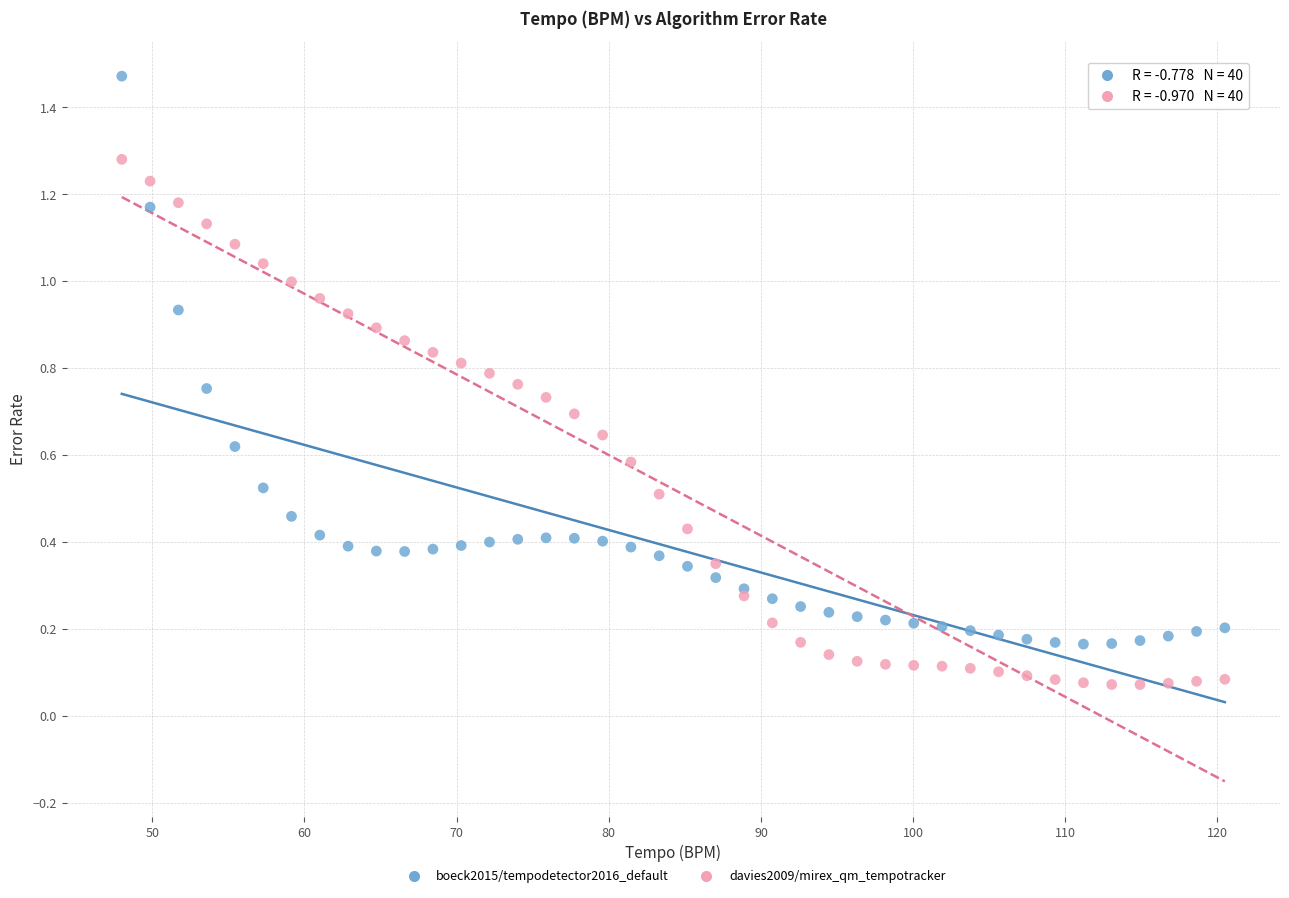

Which series reaches the minimum Y coordinate?

davies2009/mirex_qm_tempotracker